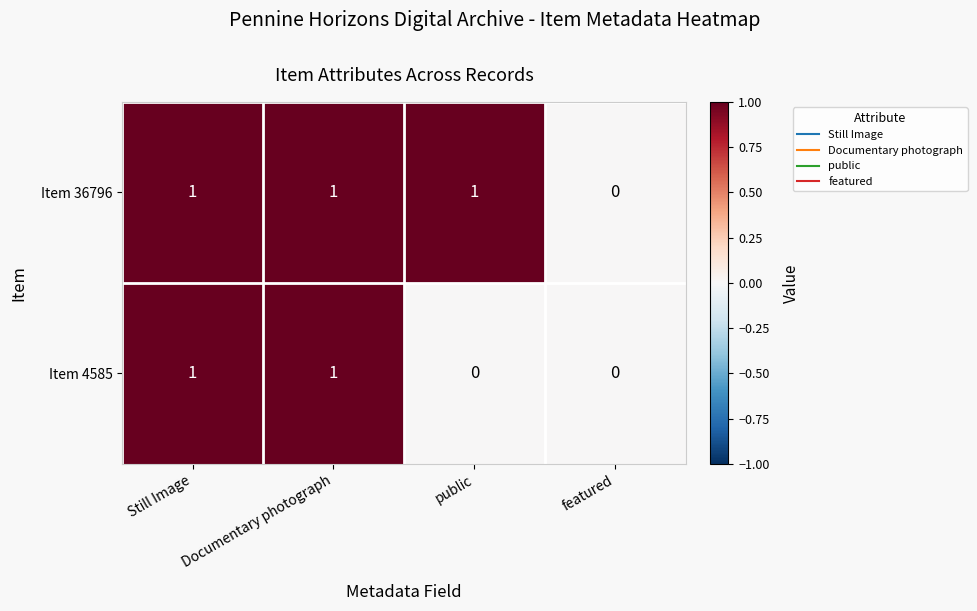

Which series has the largest total across all categories?

Item 36796